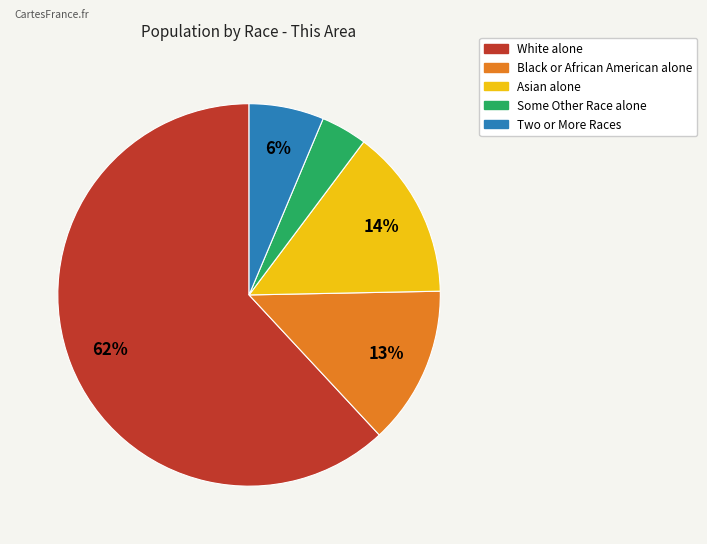

Is there any slice that represents more than half of the pie?

Yes